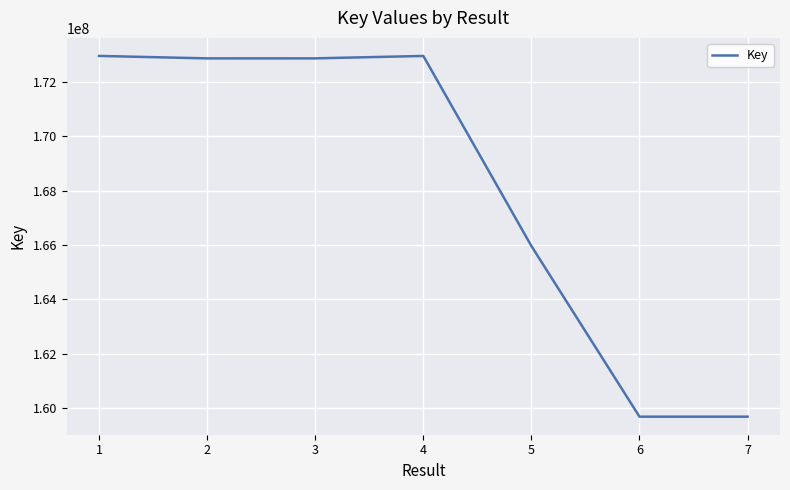

True or false: there are more than 2 points higher than both neighbors.

False